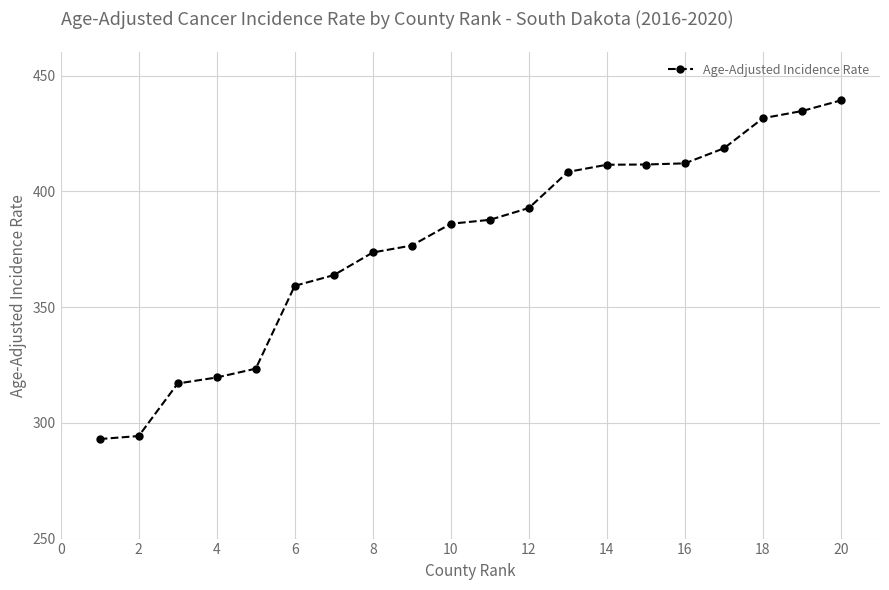

What is the maximum value shown in the chart?

439.3